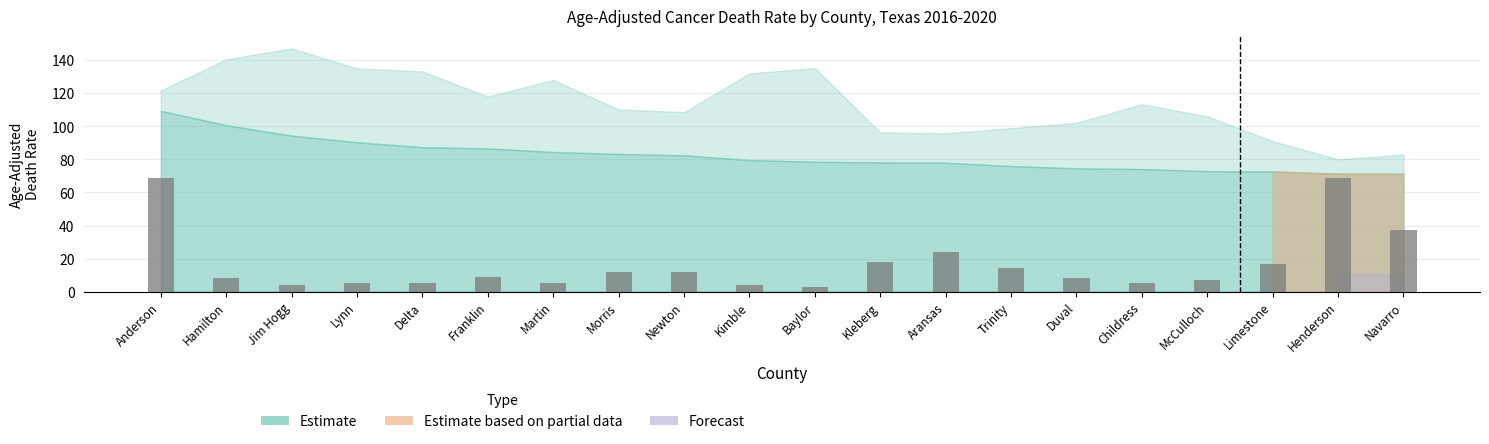

True or false: the data shows 7 at Aransas.

False